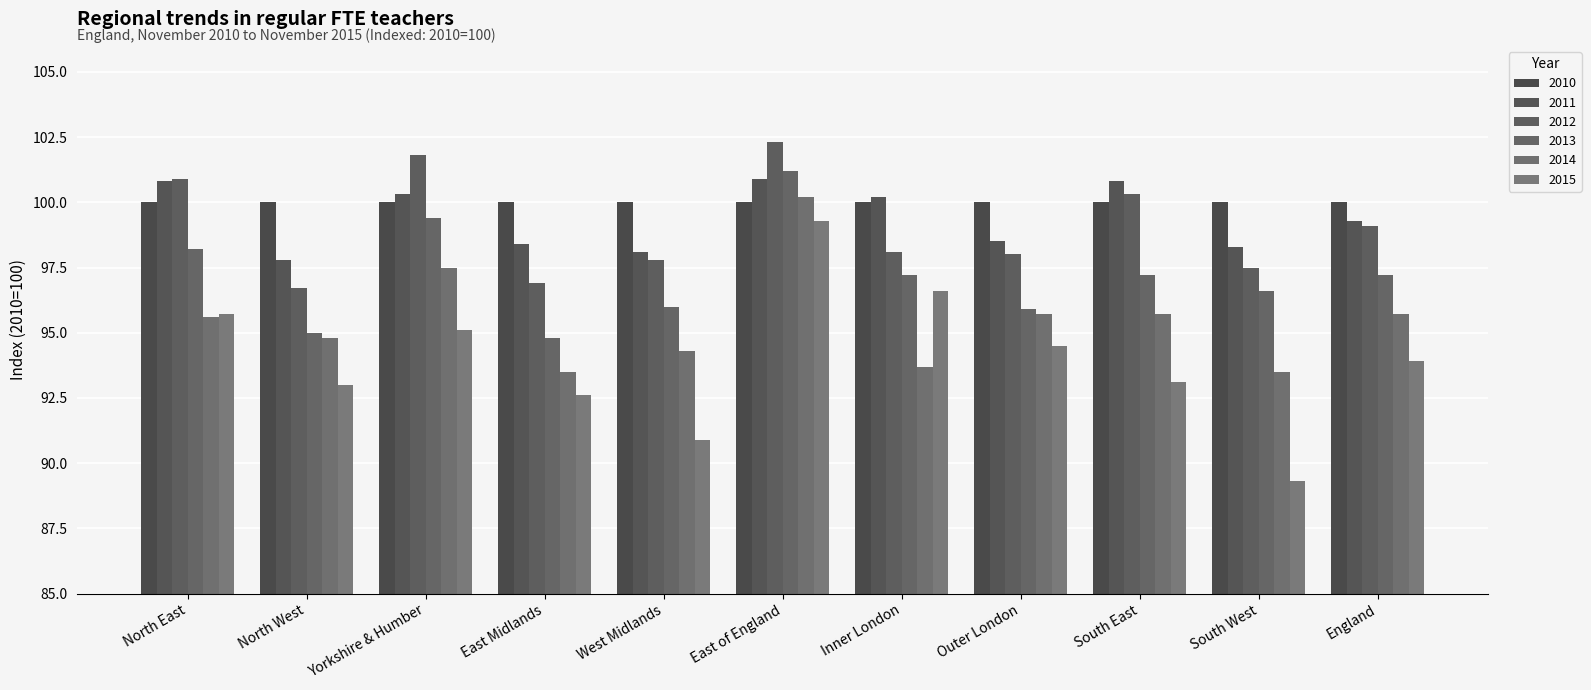

What is the spread (max minus min) of values at Inner London?

6.5